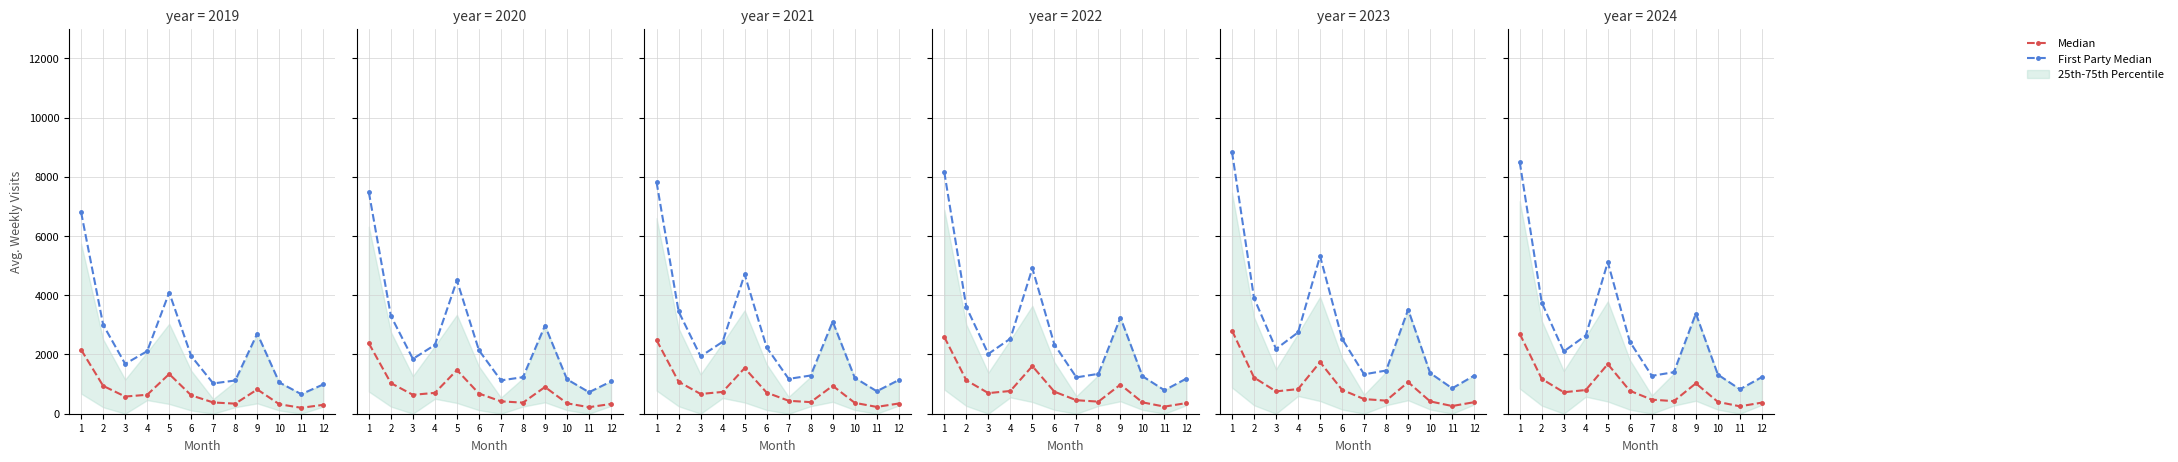

What is the total value across all series at 3?

2828.8